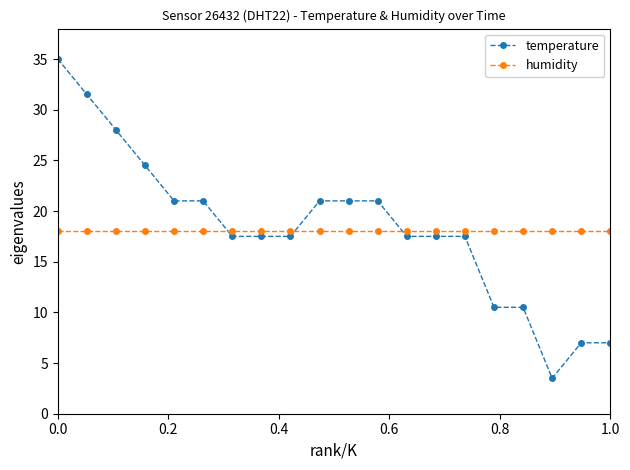

Which series has the widest spread of values?

temperature